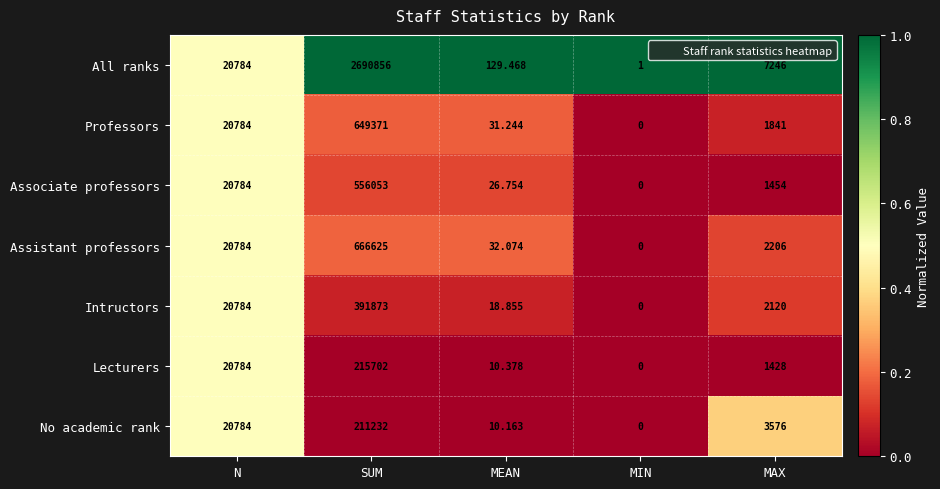

Which series has the largest total across all categories?

All ranks